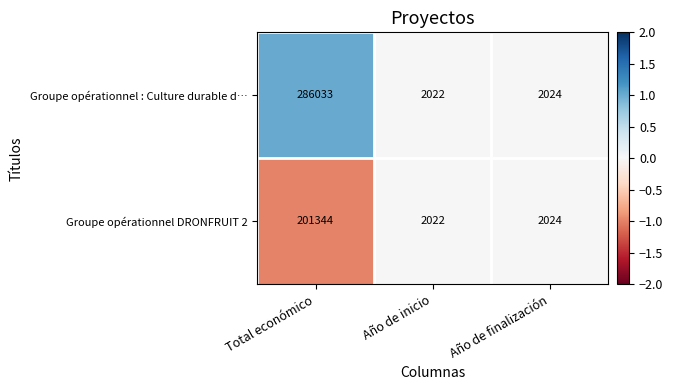

The value of Groupe opérationnel DRONFRUIT 2 at Año de finalización is 2024. True or false?

True